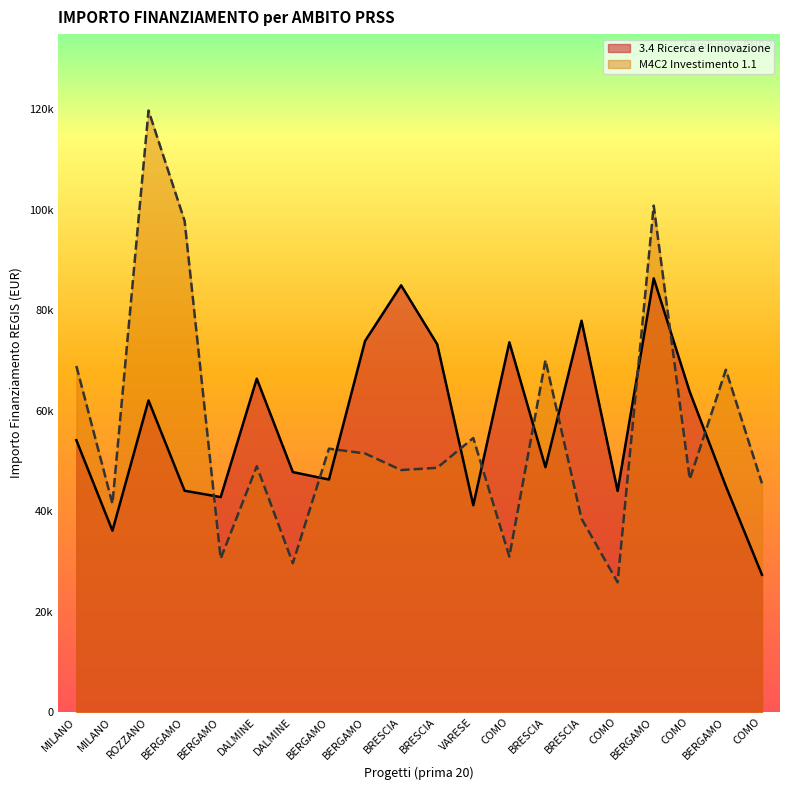

Count the number of categories in the chart.

20